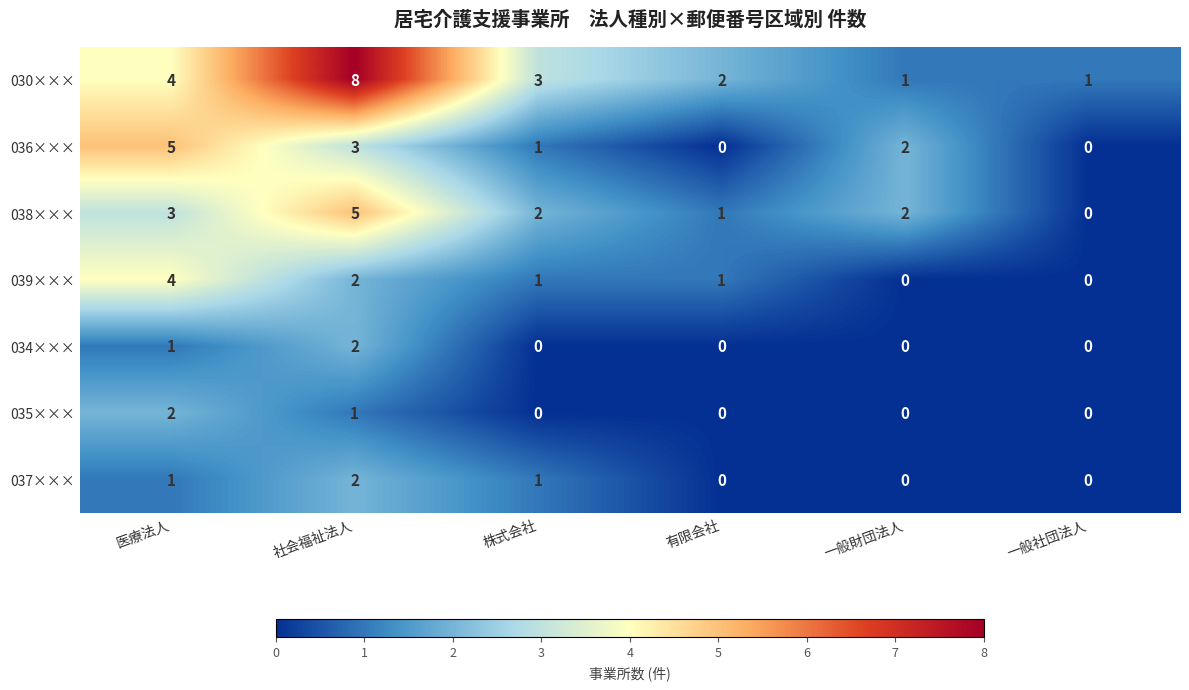

At how many categories does at least one series exceed 0?

6